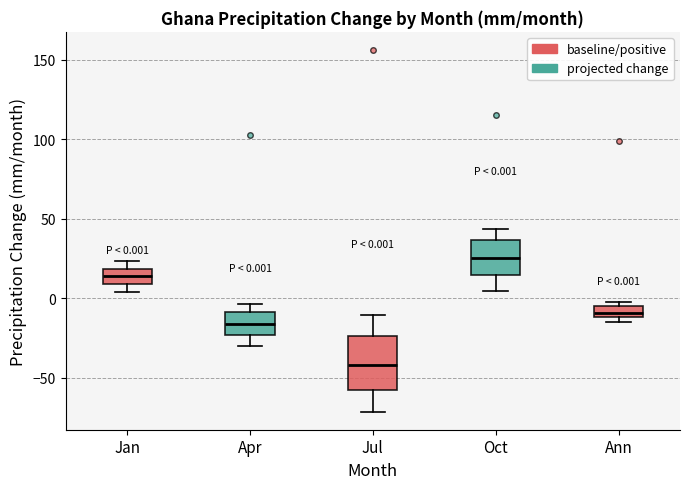

Which box's median line is the lowest?

Jul